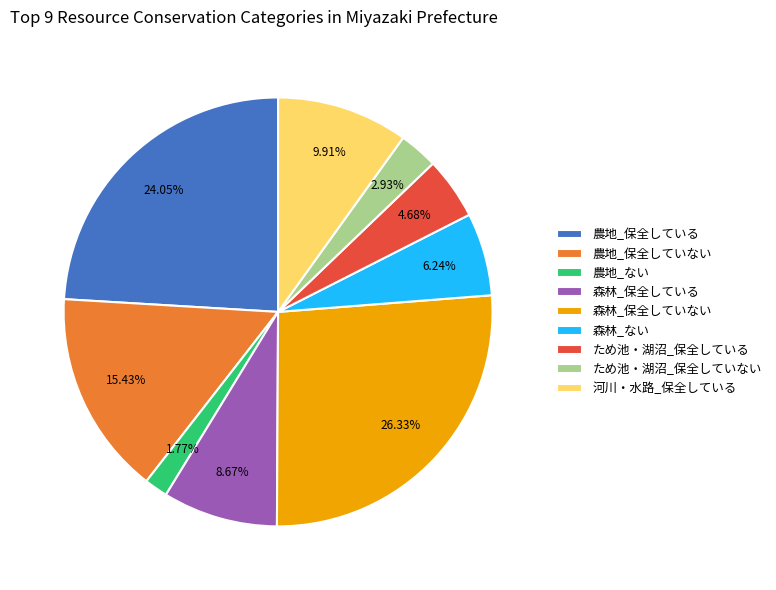

To the nearest percent, what portion does 農地_保全している represent?

24%